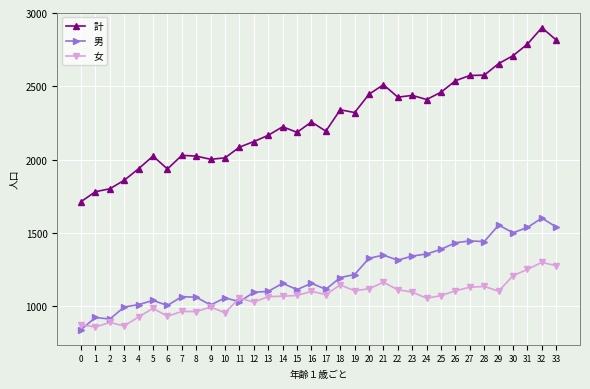

True or false: 女 has more than 2 interior local peaks.

True